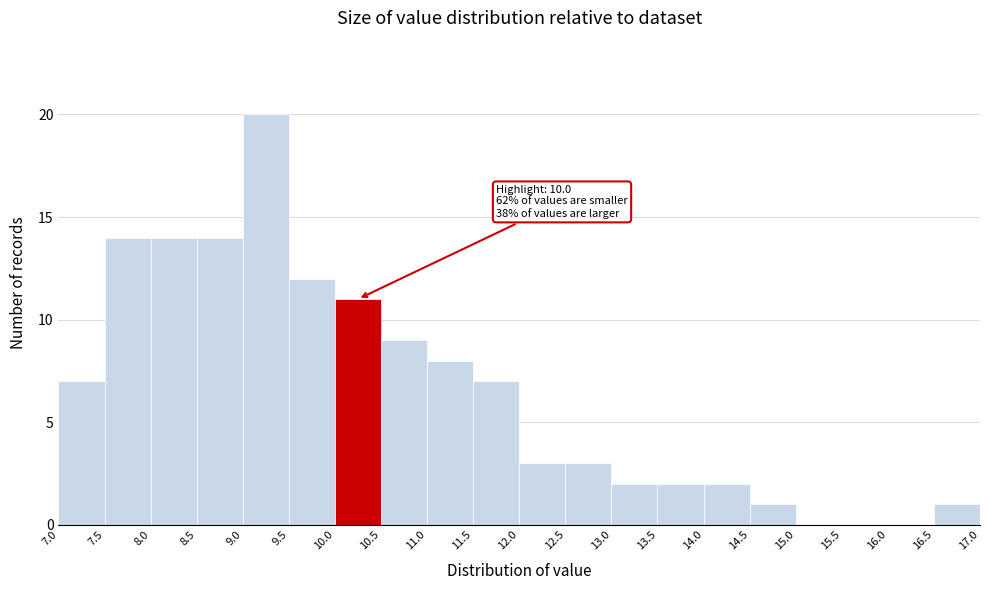

Which range on the x-axis has the tallest bar?

9.0 to 9.5